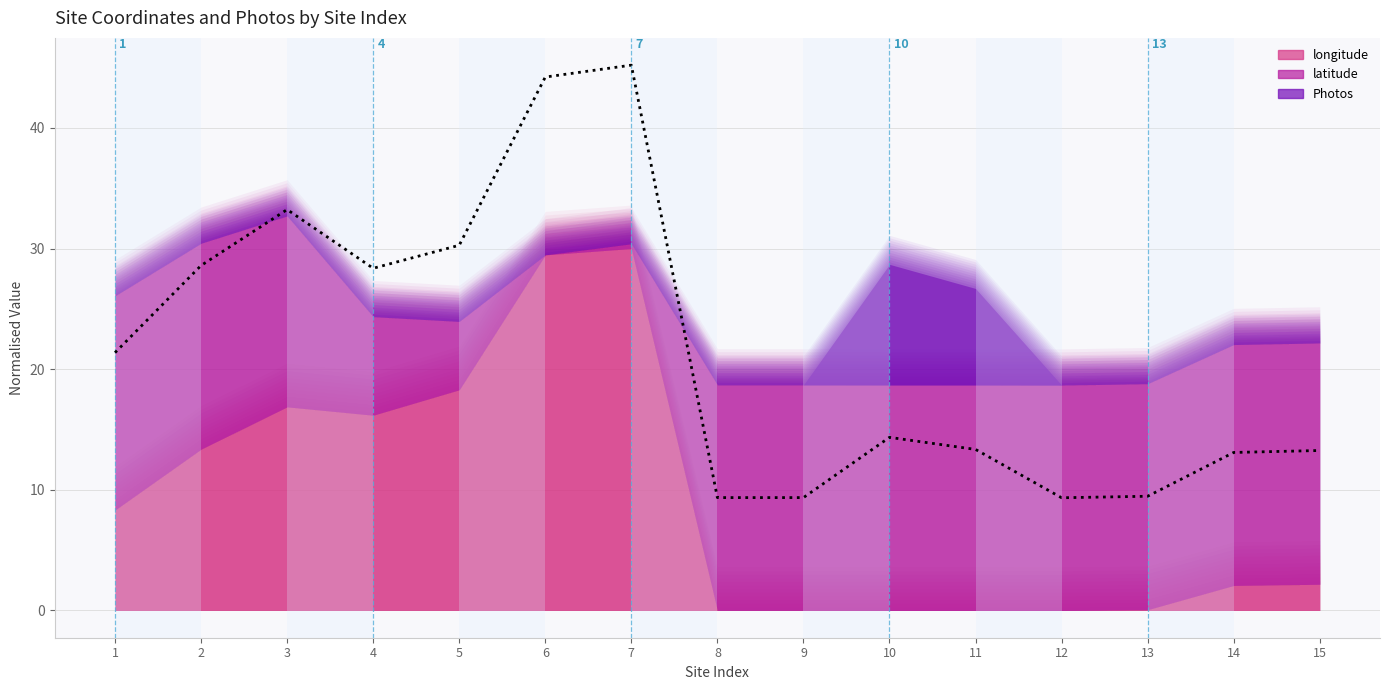

What is the value of the 2nd point from the left?

28.6